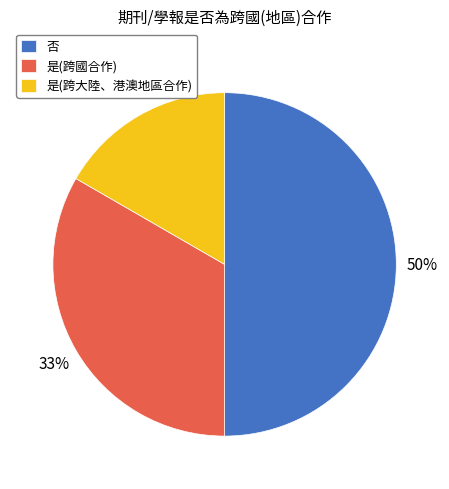

Does 是(跨國合作) account for over 50% of the chart?

No